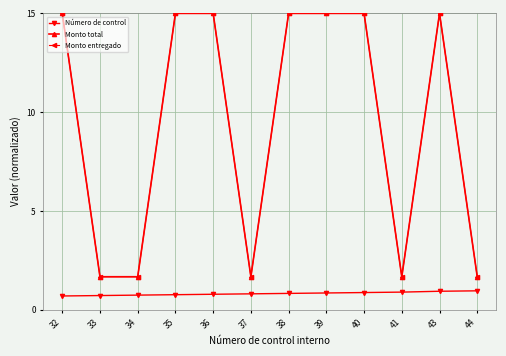

Is this an area chart (filled region under the line)?

No